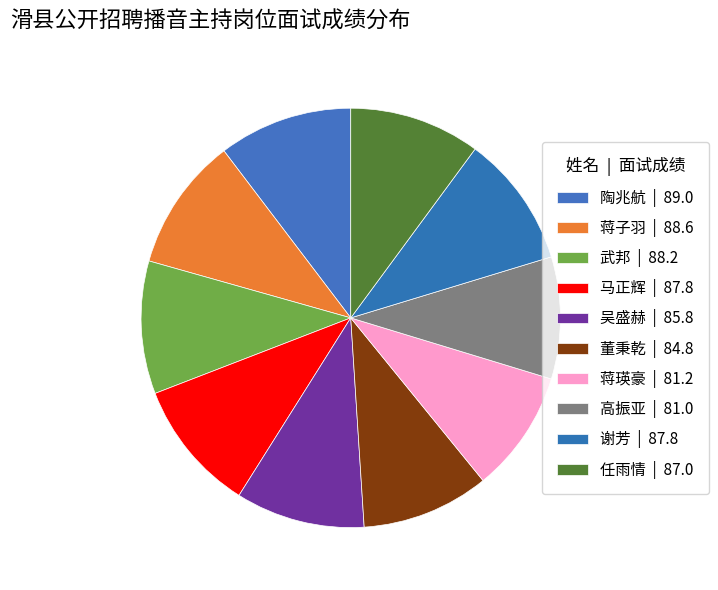

To the nearest percent, what is the difference between the largest and smallest slice percentages?

1%